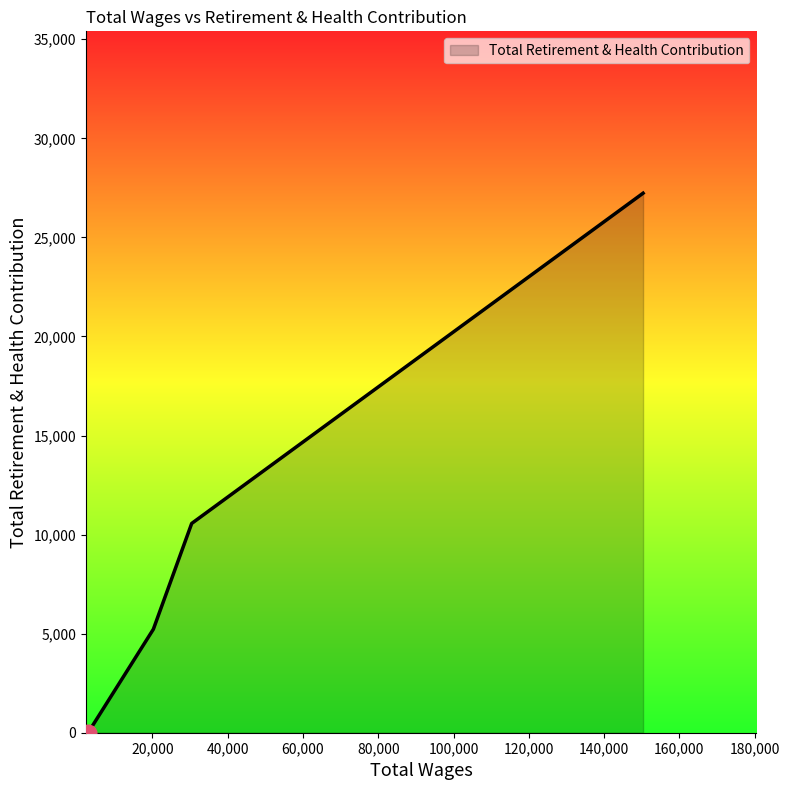

What is the maximum value shown in the chart?

27232